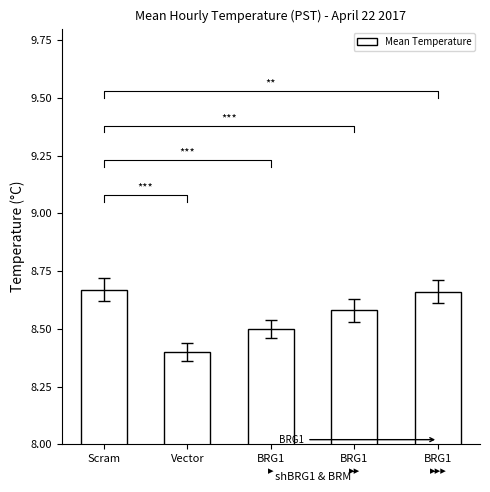

What is the maximum value shown in the chart?

8.7